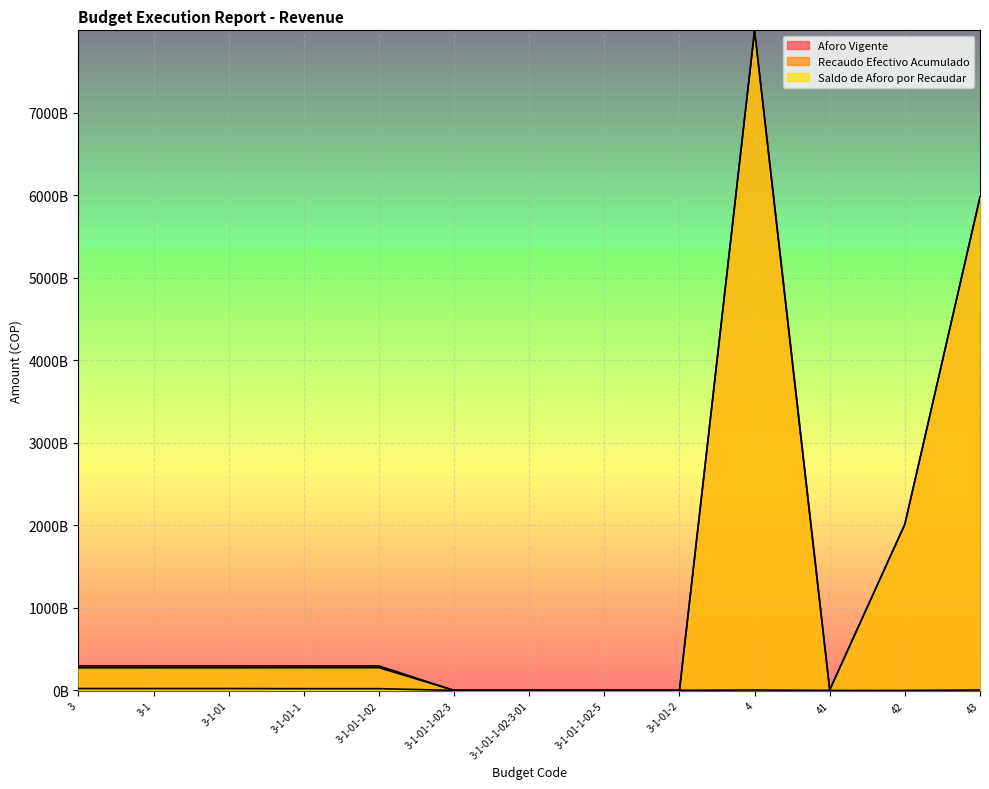

Where is Saldo de Aforo por Recaudar nearest to the value 3995459872835?

43